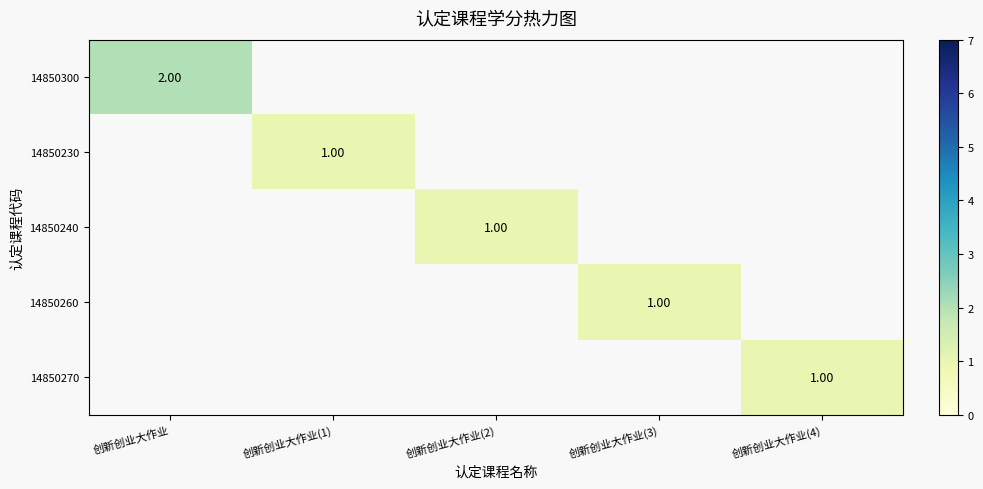

Which series has the largest range (max minus min)?

14850300